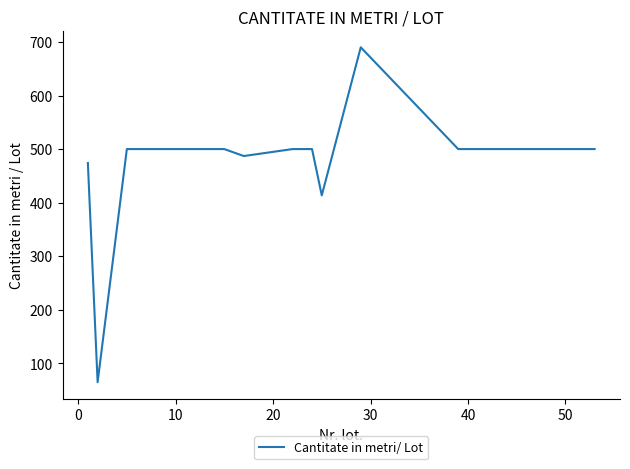

What is the smallest value displayed?

64.6